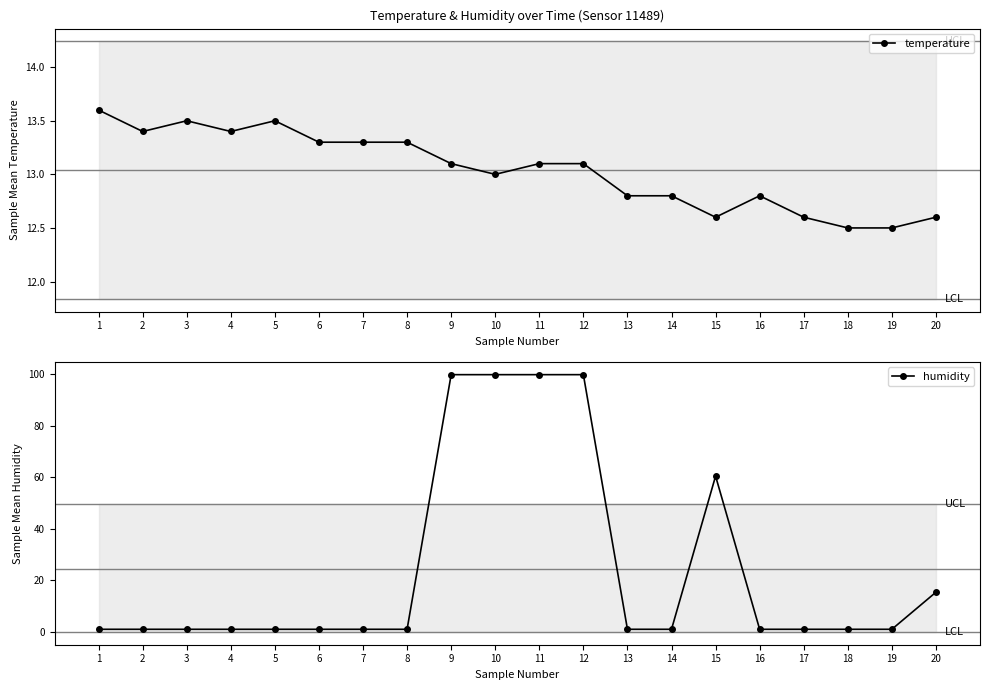

Between 6 and 19, which series saw the biggest shift?

temperature